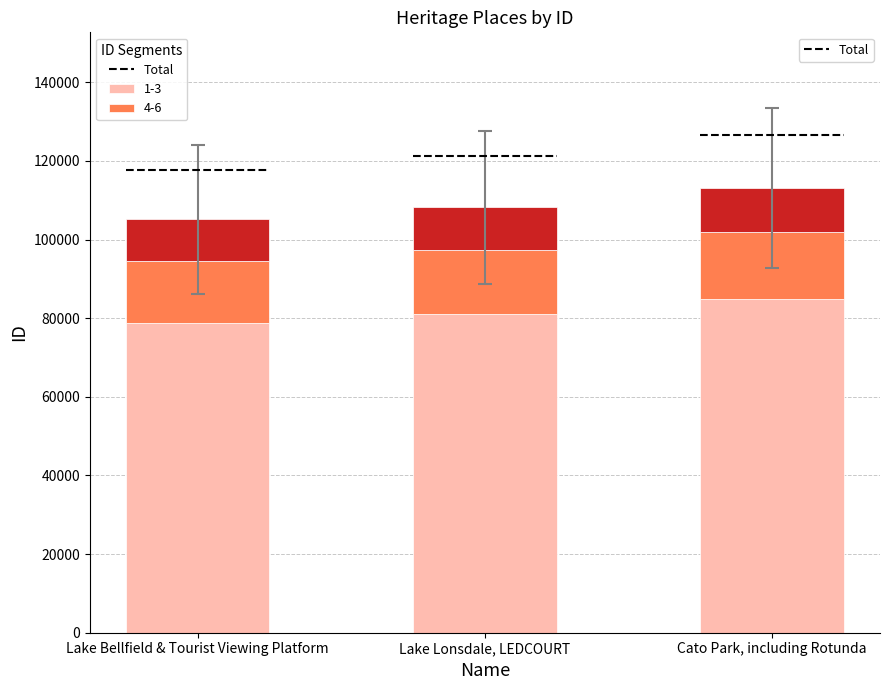

What is the change in value from Lake Bellfield & Tourist Viewing Platform to Lake Lonsdale, LEDCOURT?

+2514.9